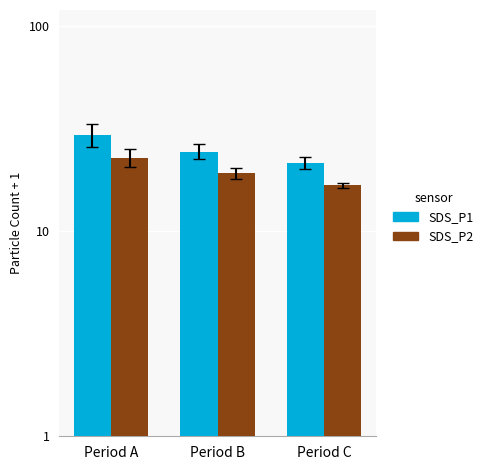

Which series changed the most between Period A and Period C?

SDS_P1